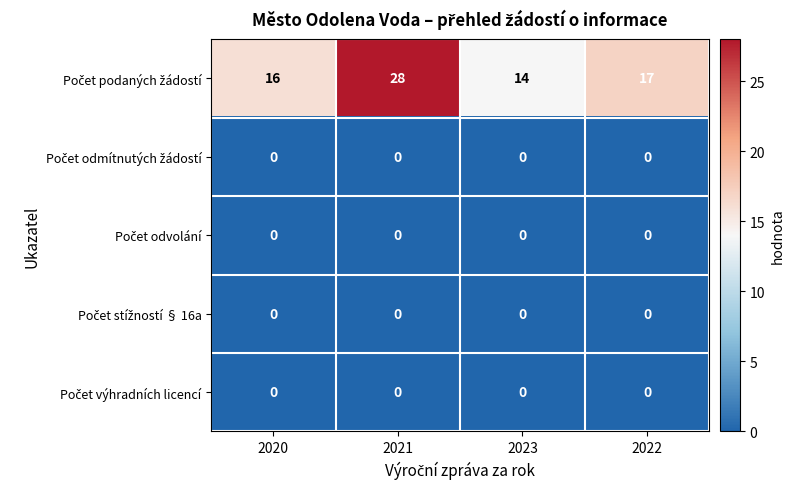

What is the difference between the highest and lowest values at 2020?

16